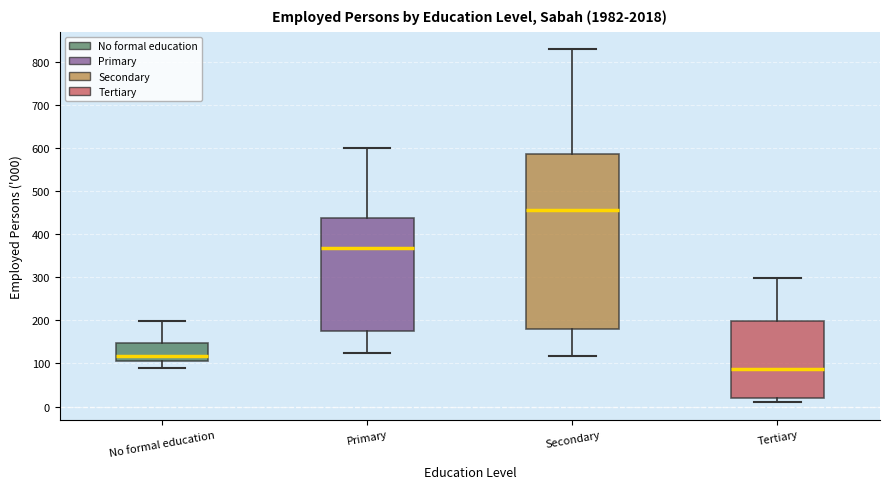

Which box's median line is the lowest?

Tertiary